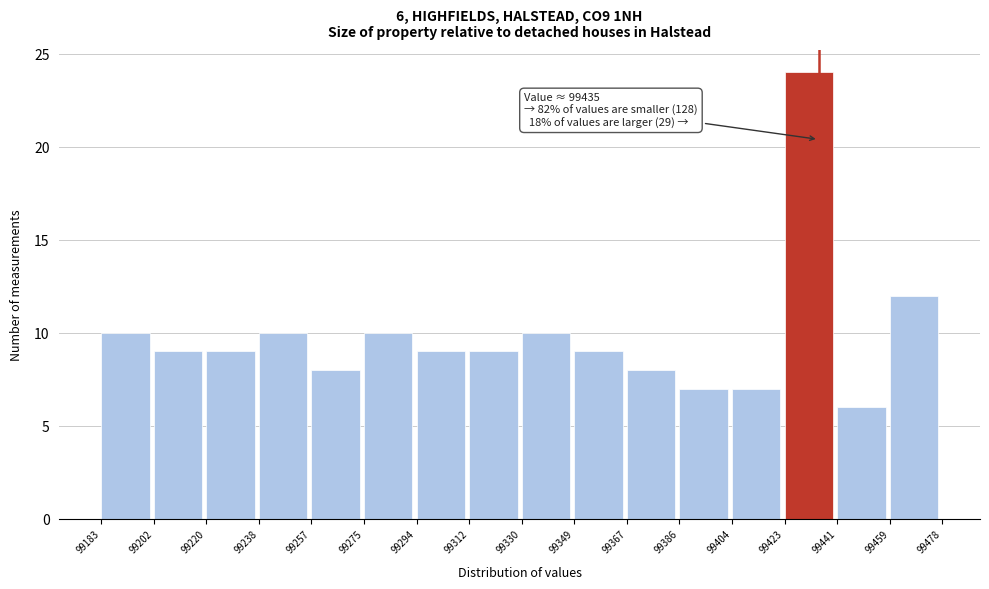

Which range on the x-axis has the tallest bar?

99423 to 99441